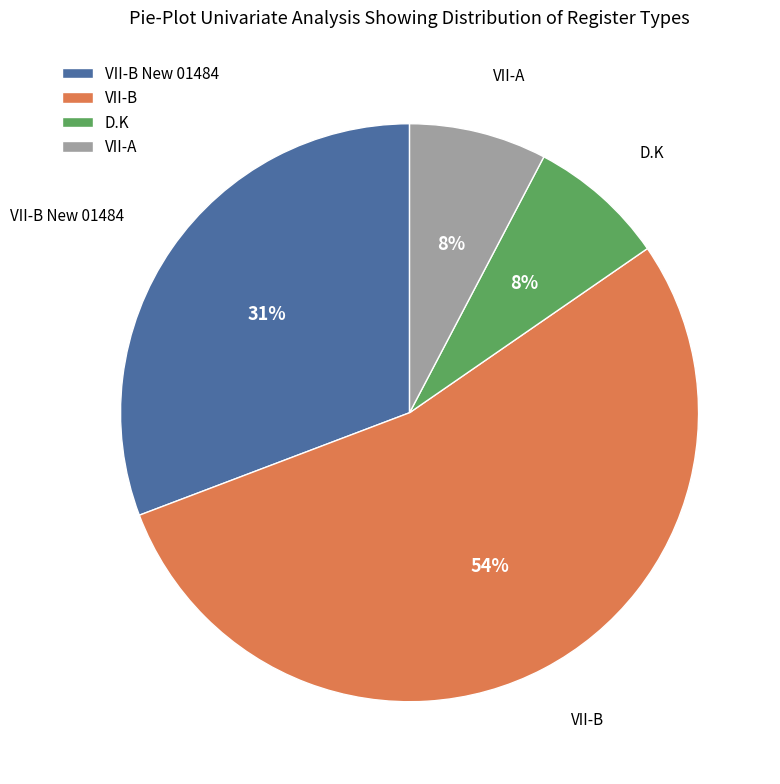

To the nearest percent, what is the average slice percentage?

25%